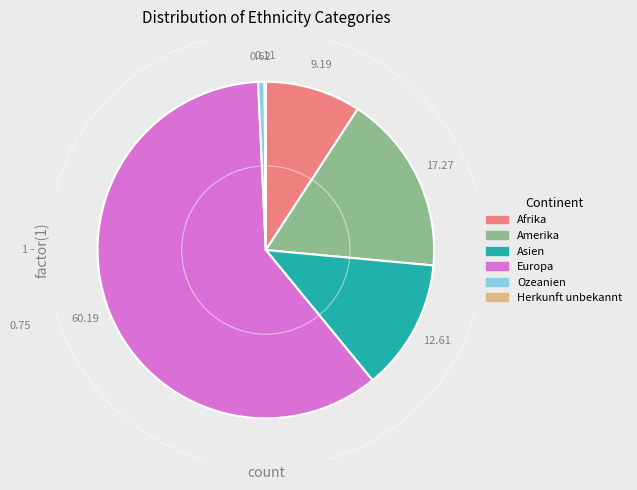

What is the largest slice in the pie chart?

Europa